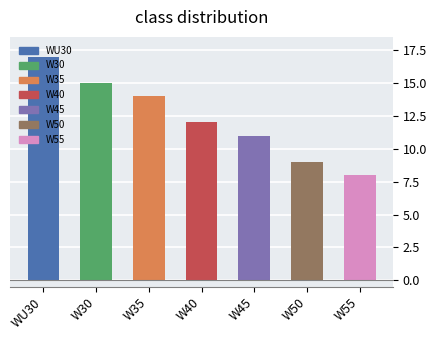

Reading right to left, what are all the values shown in this chart?

W55=8	W50=9	W45=11	W40=12	W35=14	W30=15	WU30=17